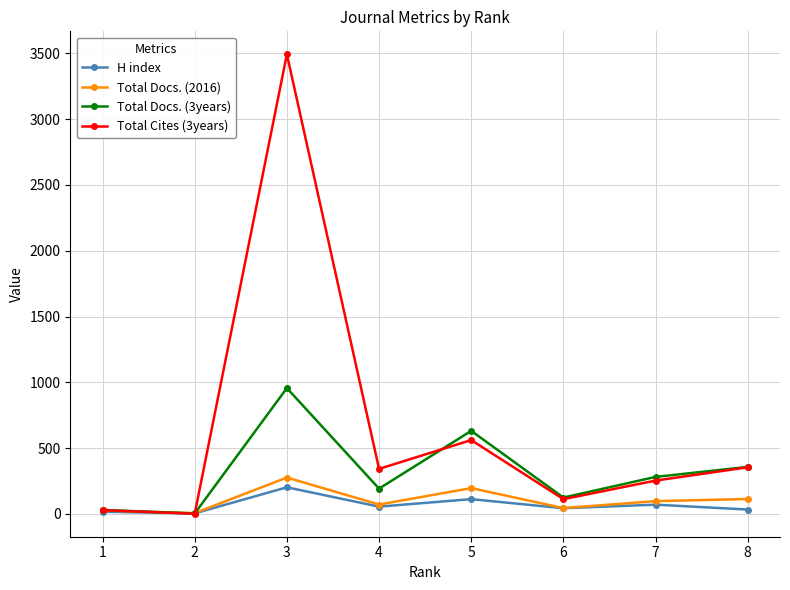

How many data points in Total Cites (3years) are less than 342?

4